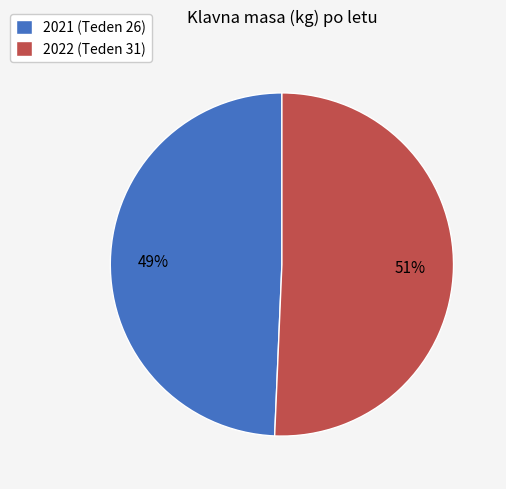

What is the majority slice?

2022 (Teden 31)